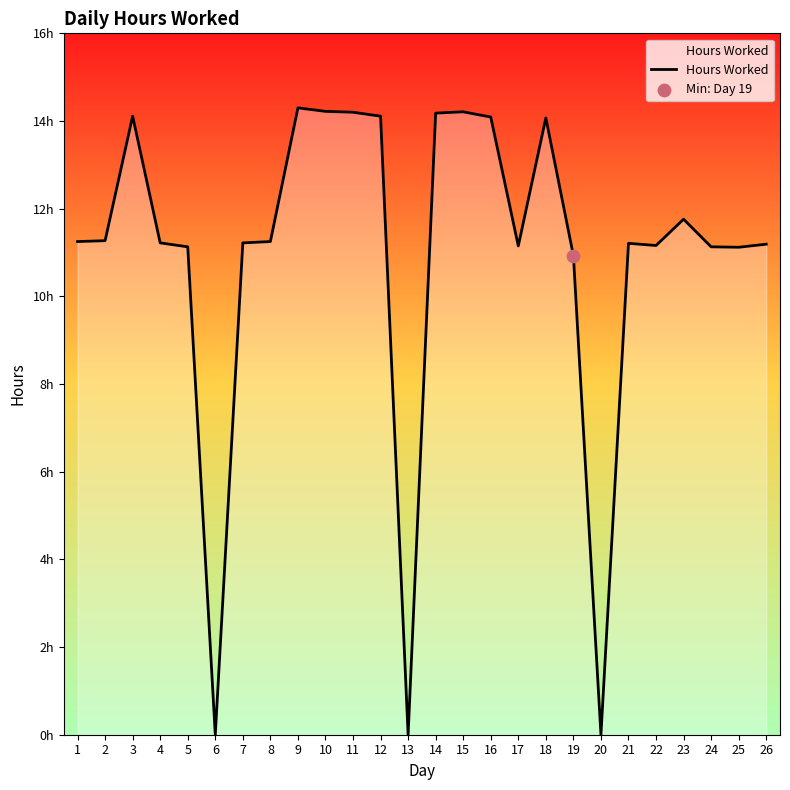

Approximately how many times larger is the value at 2 compared to 22?

1.0